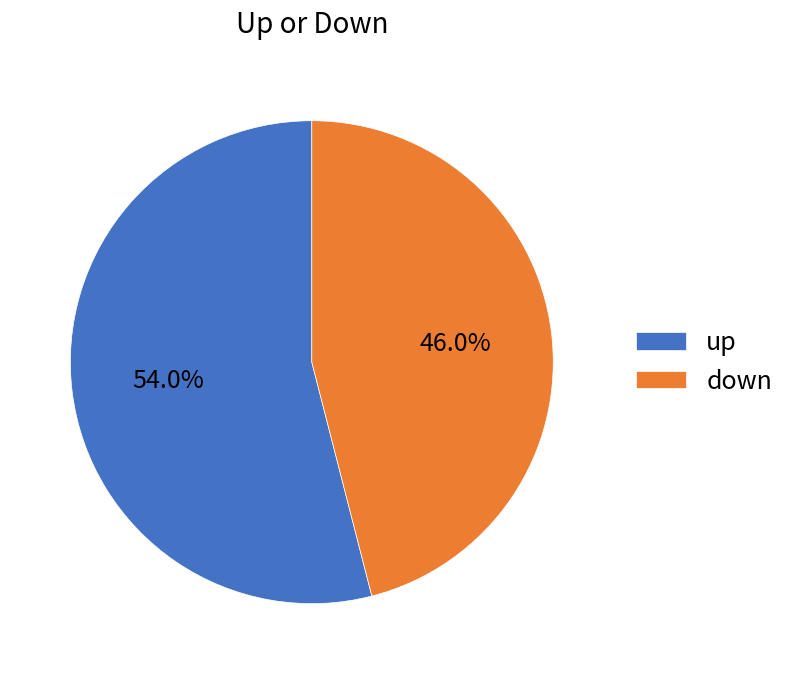

True or false: up accounts for 47% of the total.

False